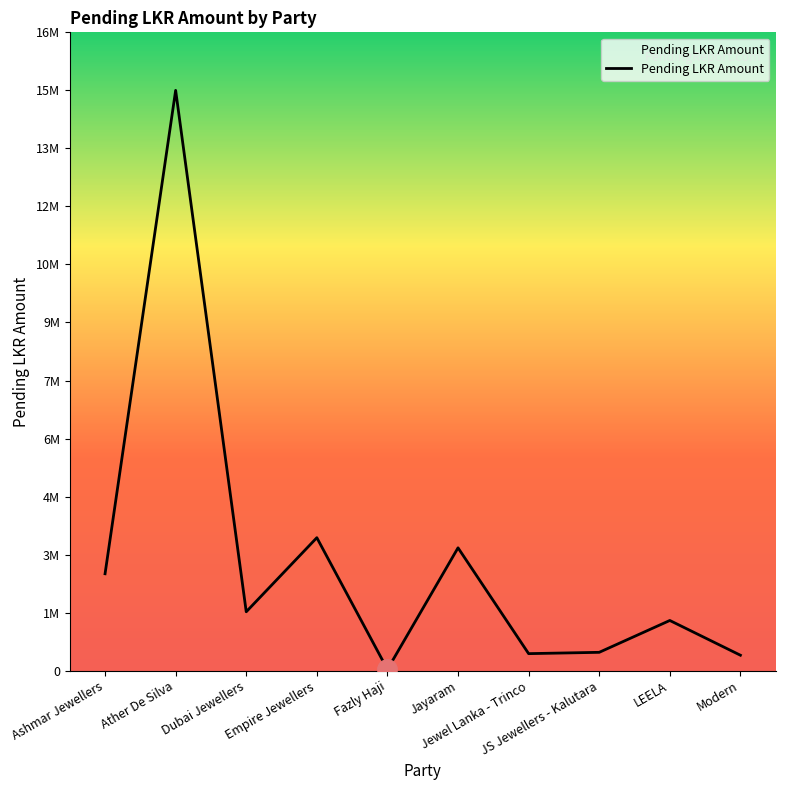

Is this an area chart (filled region under the line)?

Yes